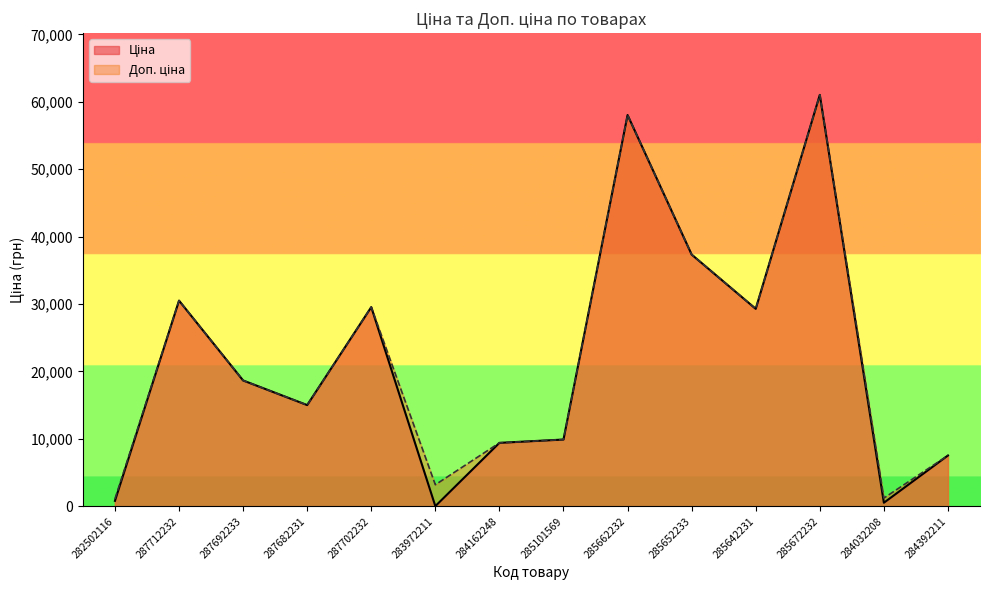

Reading right to left, what are all the values shown in this chart?

Ціна: 284392211=7545.9	284032208=535.4	285672232=61024.7	285642231=29294.9	285652233=37343.0	285662232=58037.0	285101569=9908.5	284162248=9416.9	283972211=32.0	287702232=29548.9	287682231=15019.2	287692233=18671.5	287712232=30512.3	282502116=813.0
Доп. ціна: 284392211=7545.9	284032208=1227.2	285672232=61024.7	285642231=29294.9	285652233=37343.0	285662232=58037.0	285101569=9908.5	284162248=9416.9	283972211=3205.0	287702232=29548.9	287682231=15019.2	287692233=18671.5	287712232=30512.3	282502116=1101.8